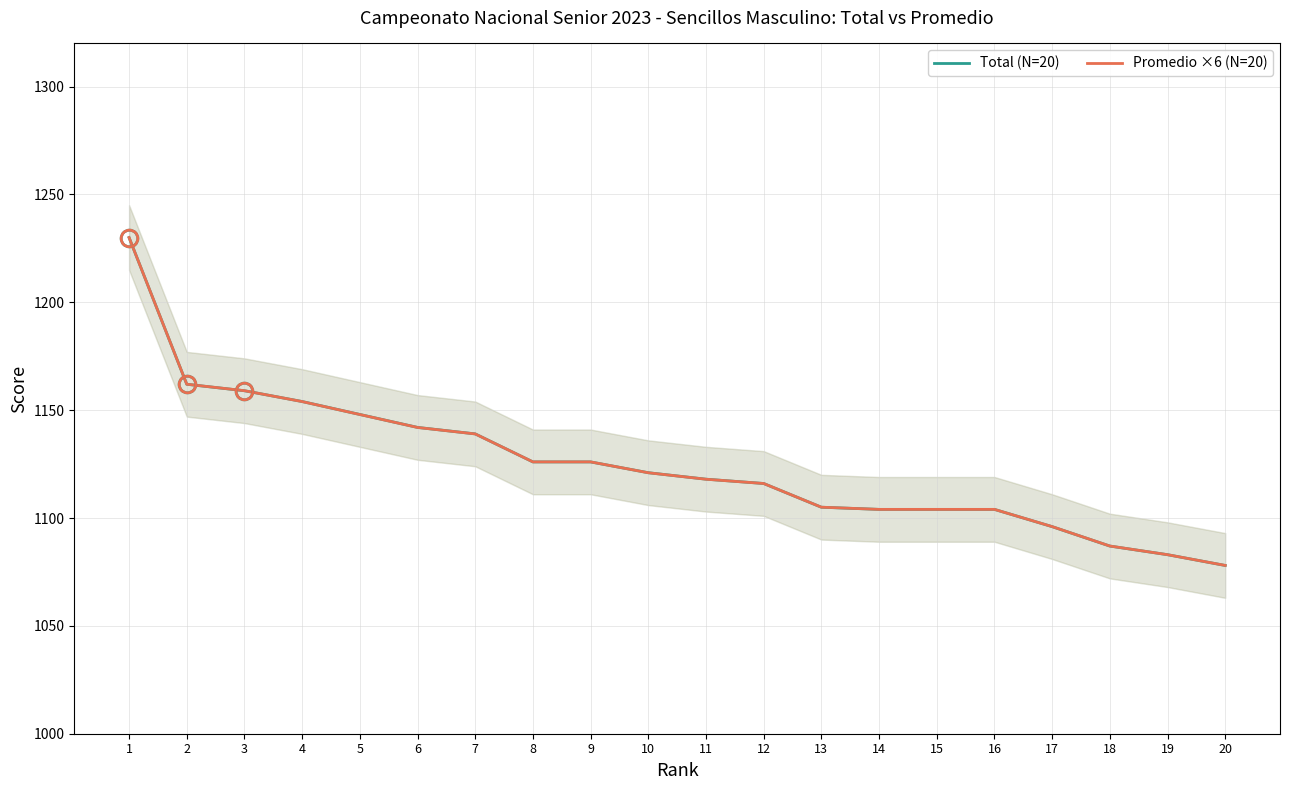

How many lines are shown in the chart?

2